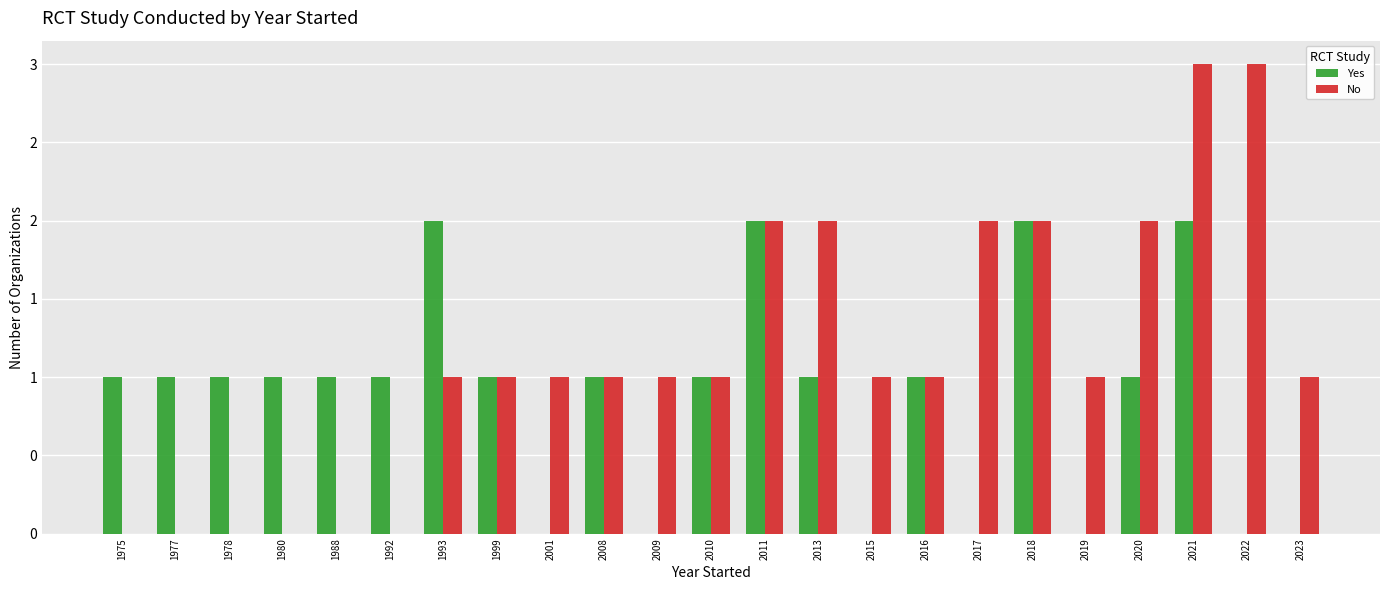

What are all the series names shown in the legend?

Yes, No